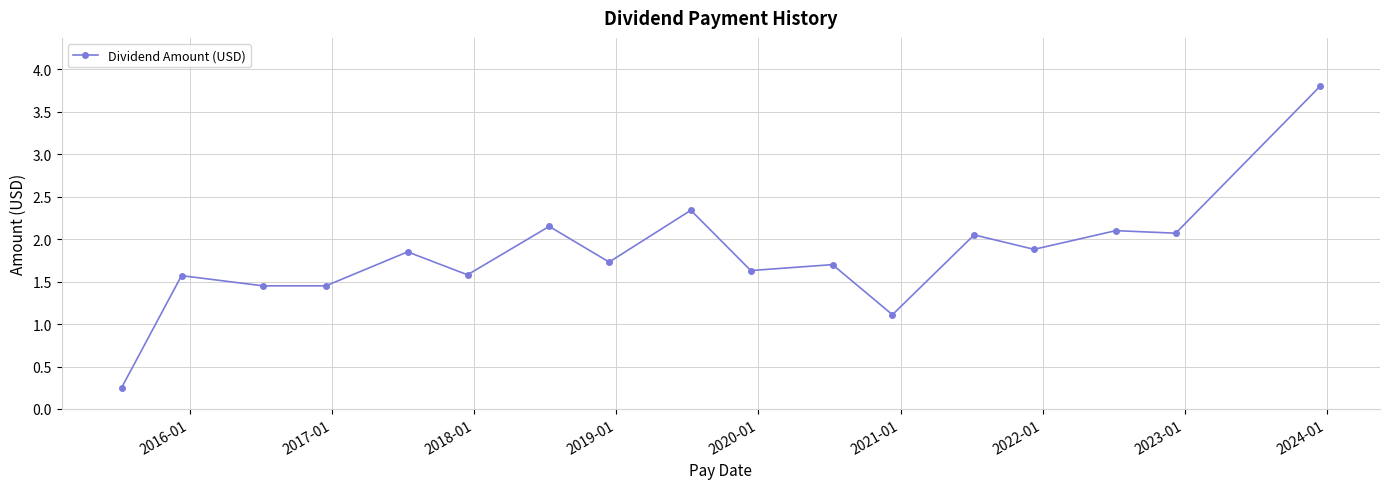

What is the greatest value displayed?

3.8